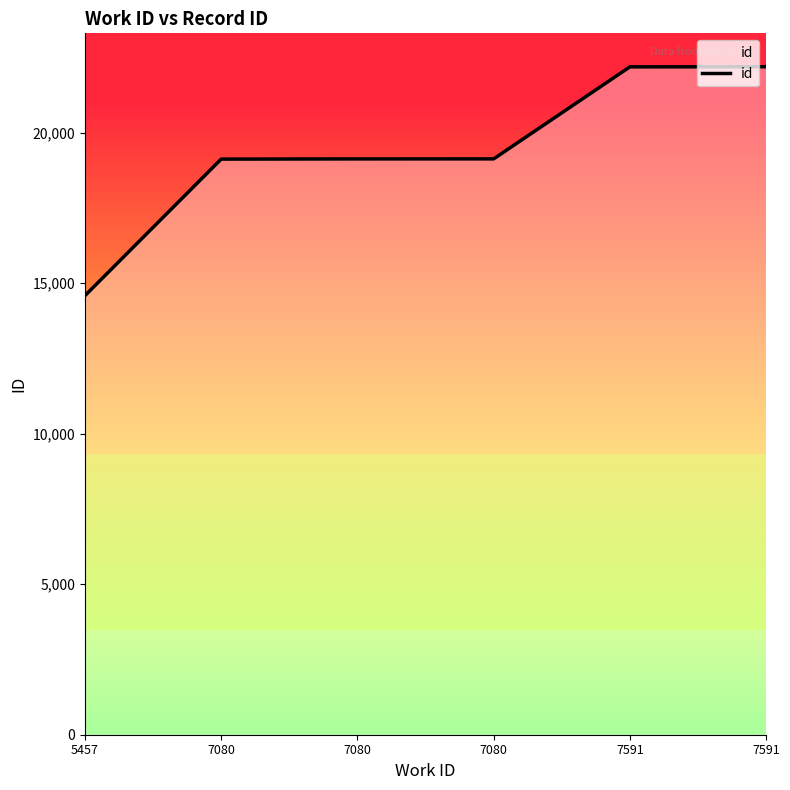

Count the number of data series in this chart.

1